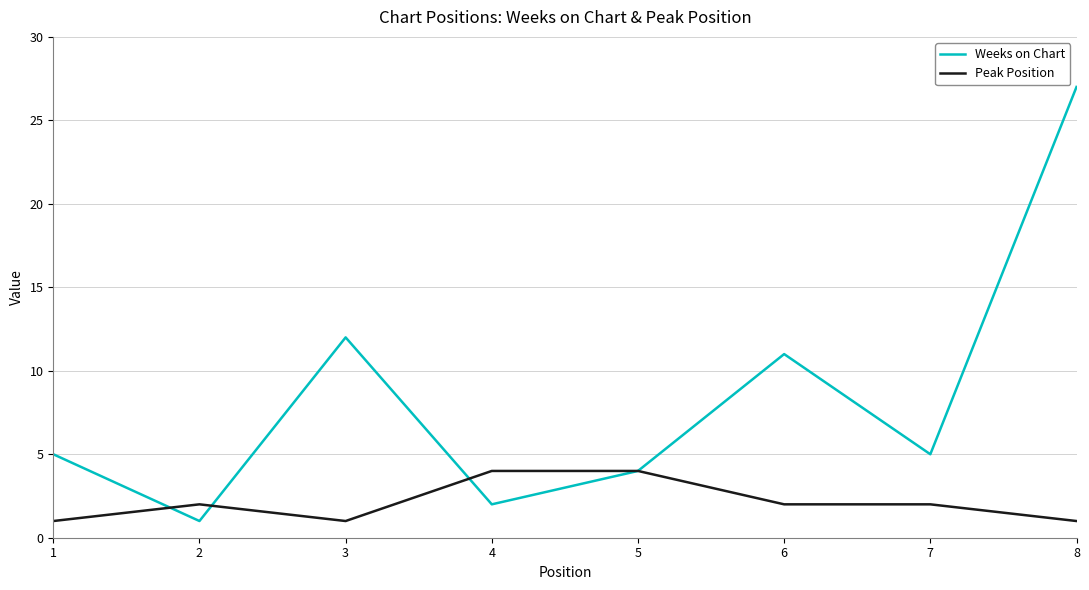

True or false: Peak Position has a value of 1 at 8.

True